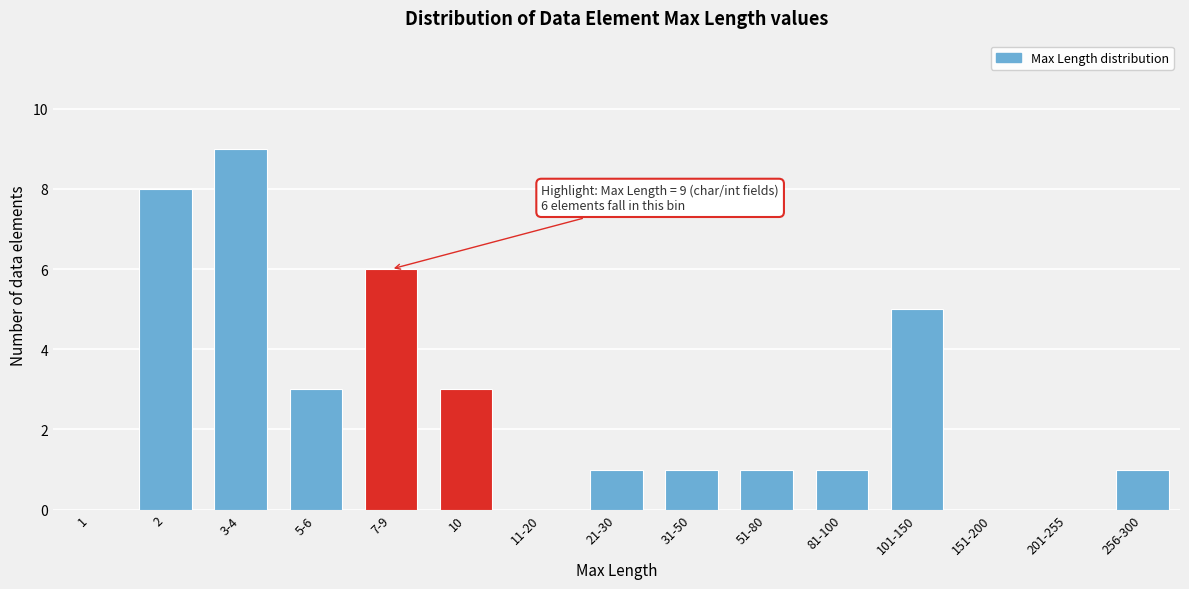

Reading right to left, what are all the values shown in this chart?

256-300=1	201-255=0	151-200=0	101-150=5	81-100=1	51-80=1	31-50=1	21-30=1	11-20=0	10=3	7-9=6	5-6=3	3-4=9	2=8	1=0